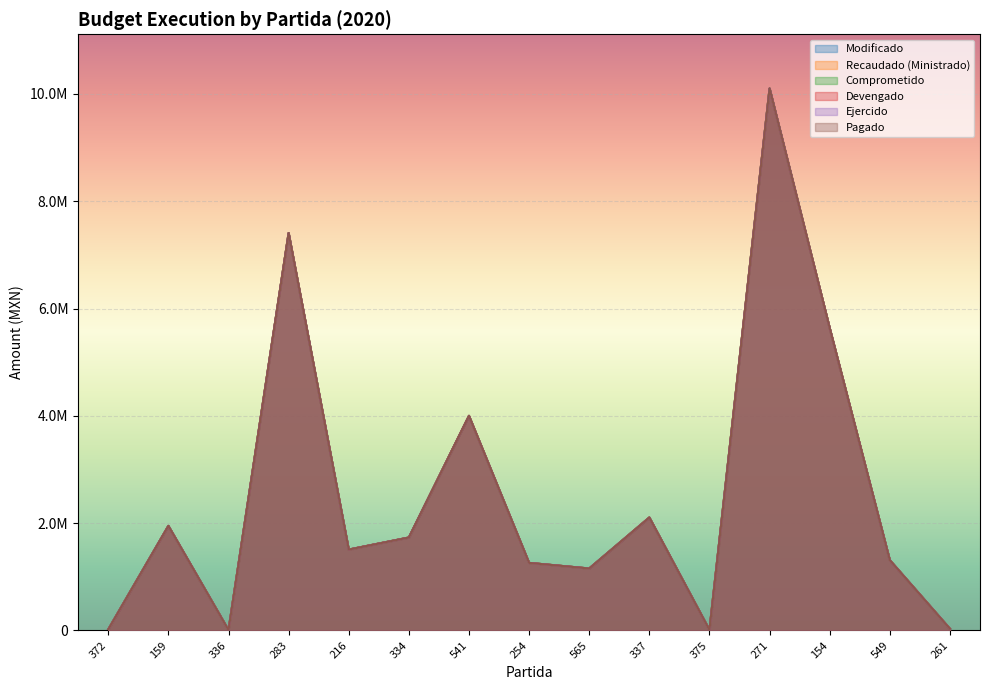

What is the label of the 8th point from the right?

254